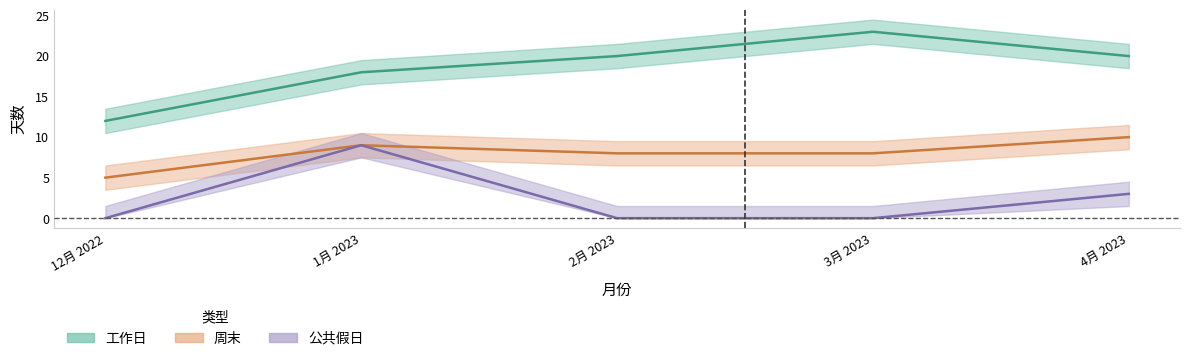

What is the total value across all series at 2月 2023?

28